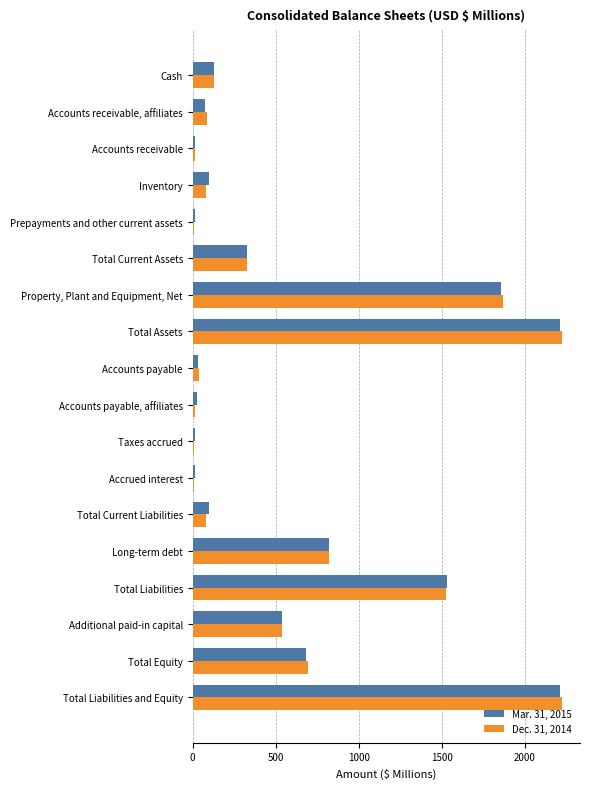

List the series in order of their overall mean, highest first.

Dec. 31, 2014, Mar. 31, 2015